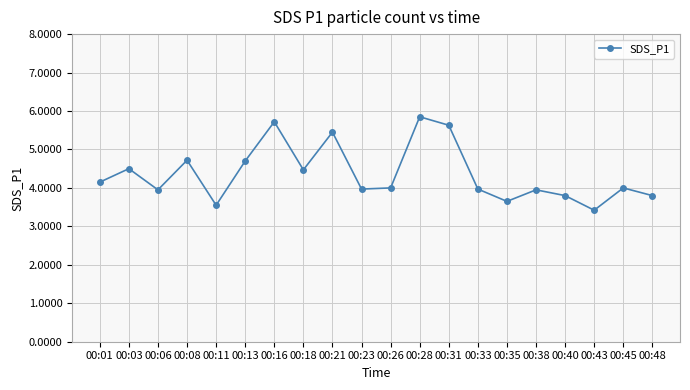

How many interior local valleys (lower than both neighbors) does the data have?

6